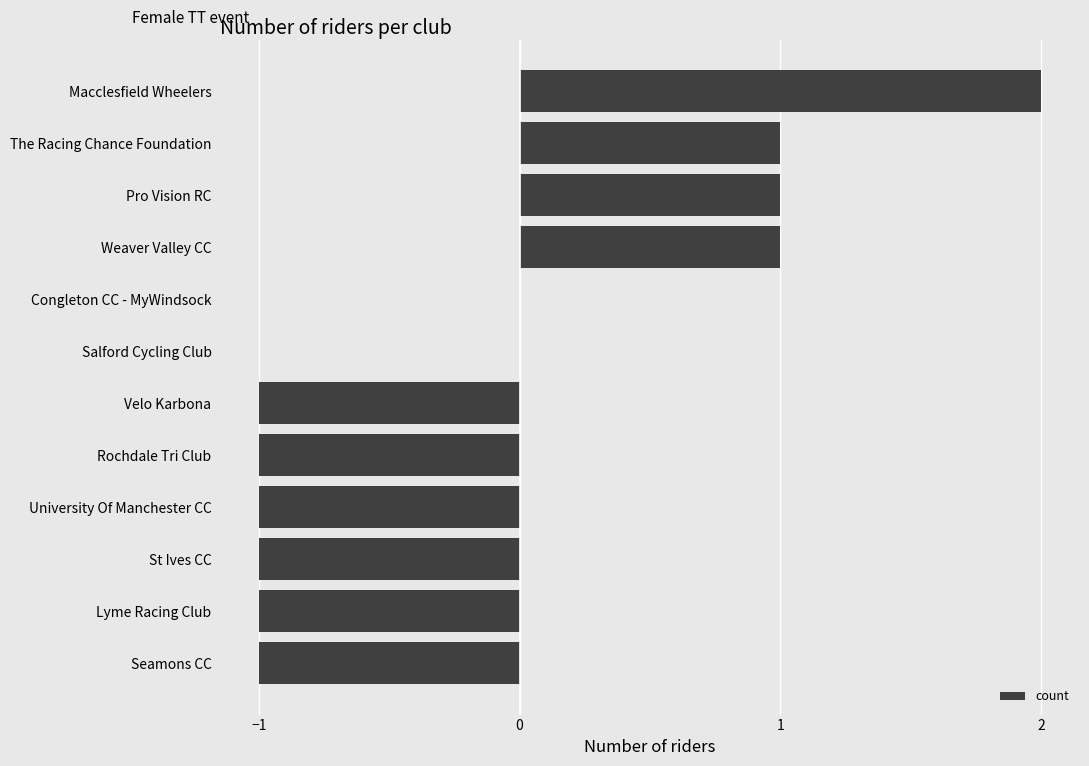

The value at Pro Vision RC is 1. True or false?

True